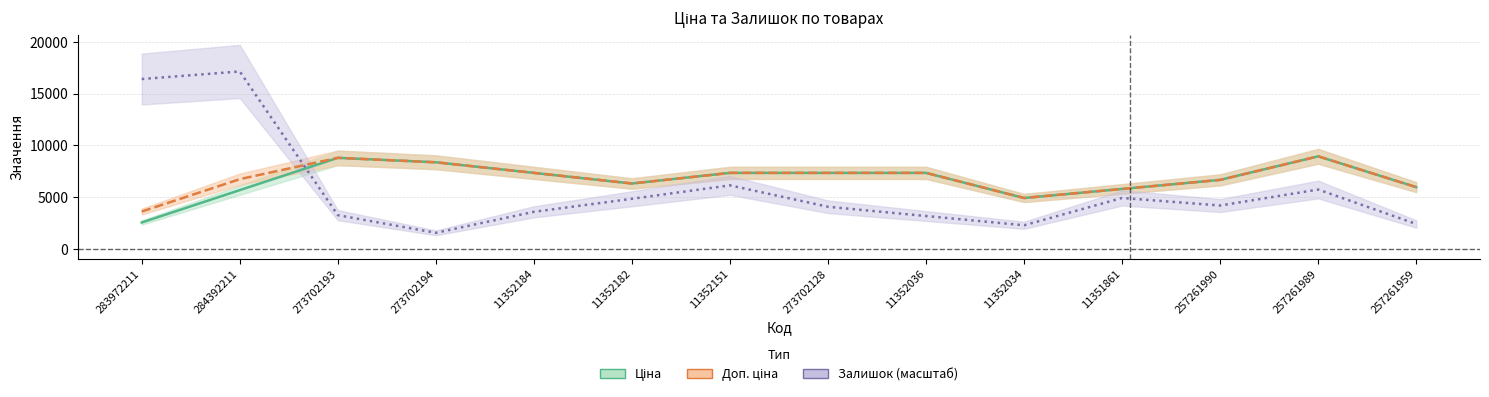

What is the approximate value of Доп. ціна at 273702193?

8788.1